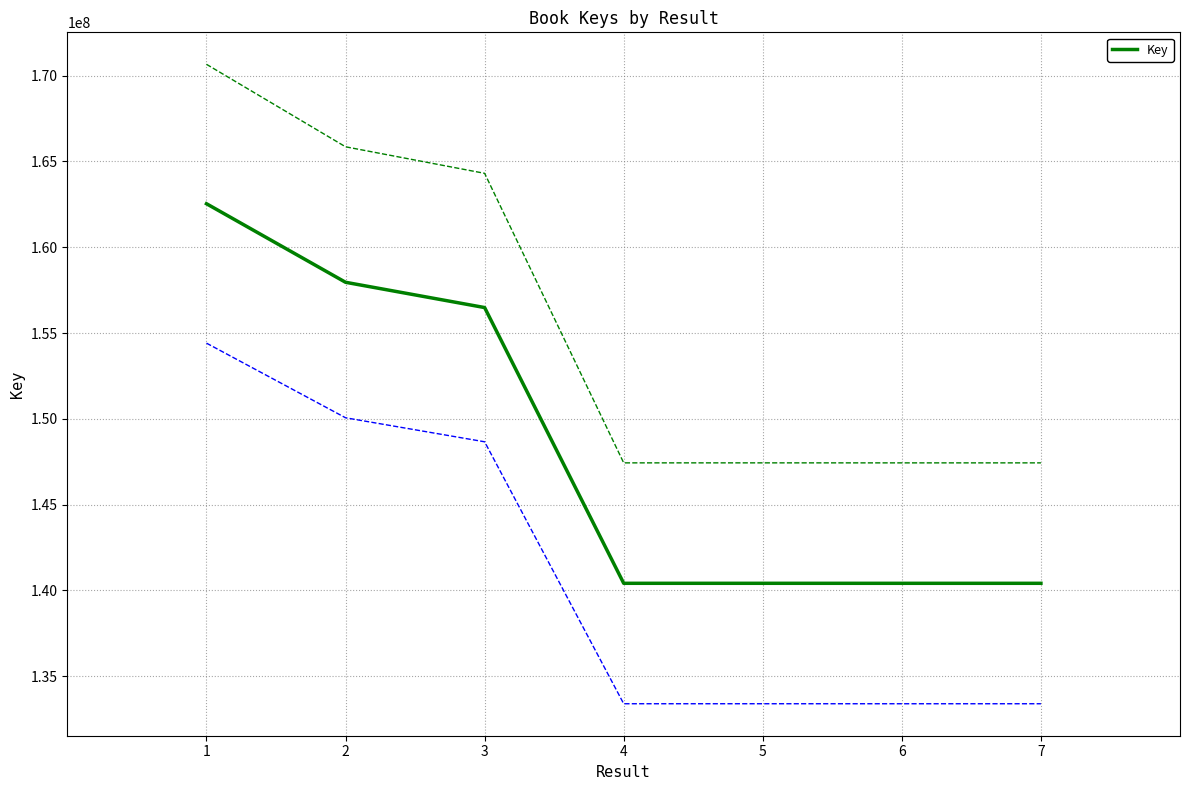

What is the difference between the maximum and minimum values?

22126744